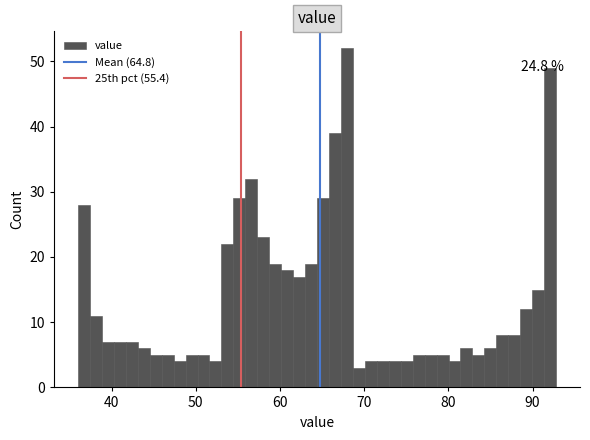

Around what value on the x-axis is the tallest bar? Give the approximate position of its centre, as read against the axis.

68